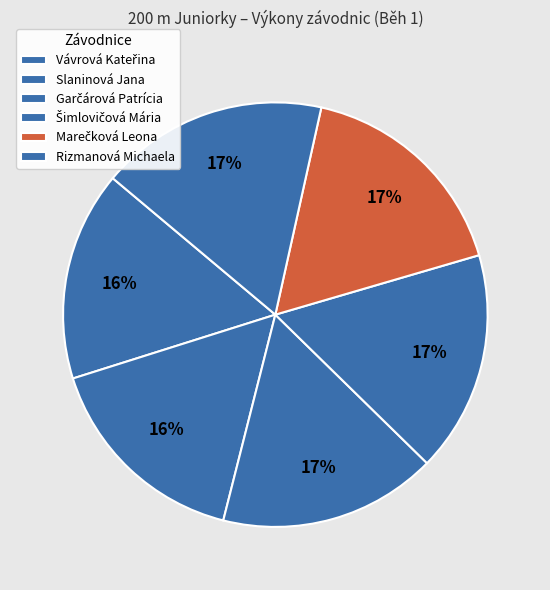

Is the sum of Vávrová Kateřina and Rizmanová Michaela greater than half?

No